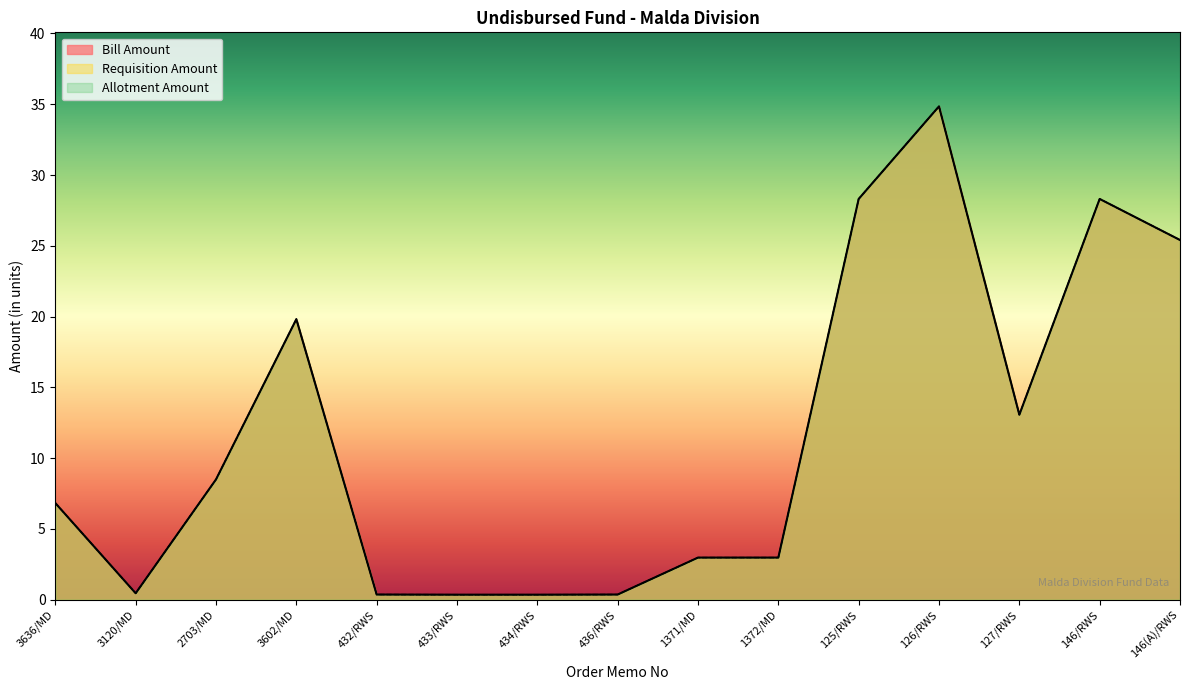

How many data points in Allotment Amount are less than 6?

7